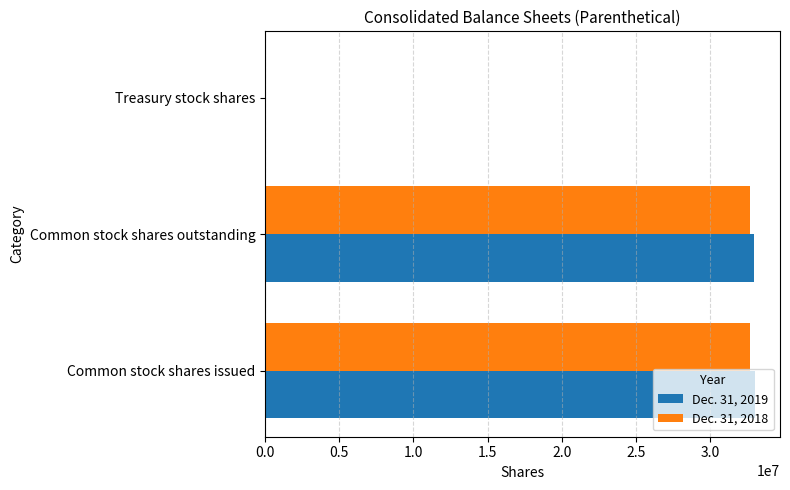

True or false: Dec. 31, 2019 has a value of 32951329 at Common stock shares outstanding.

True